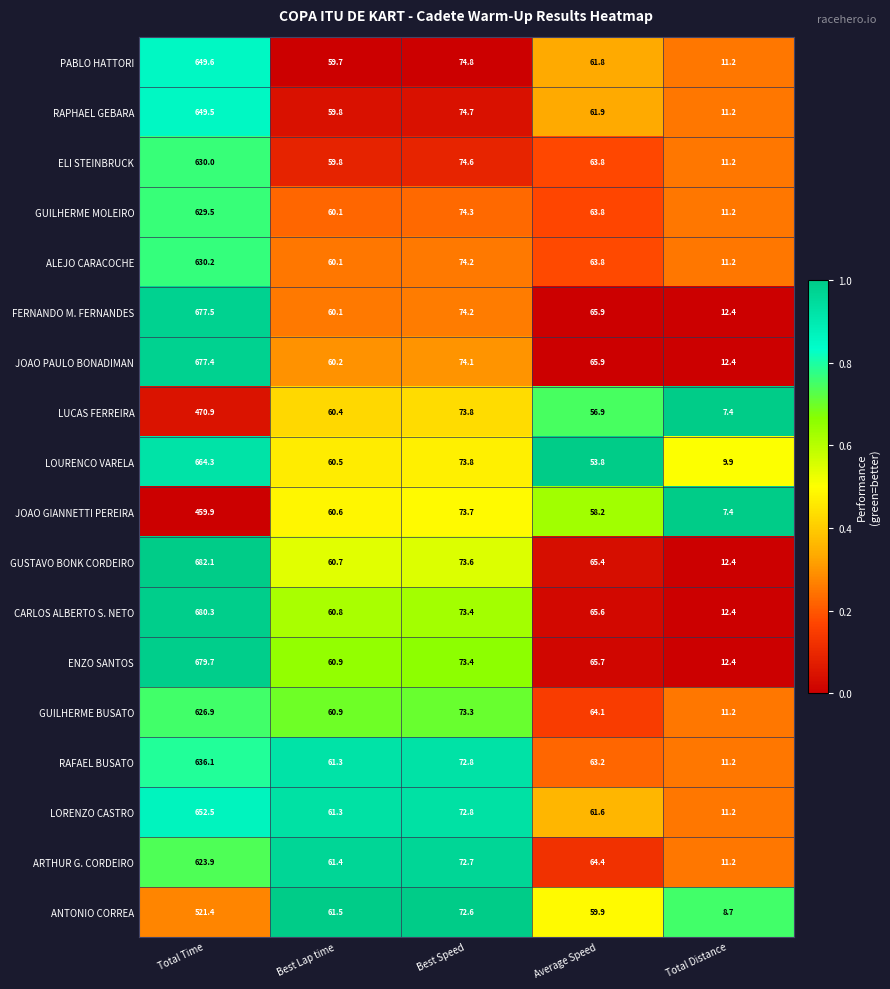

What is the difference between the maximum and minimum values in the RAPHAEL GEBARA series?

638.3